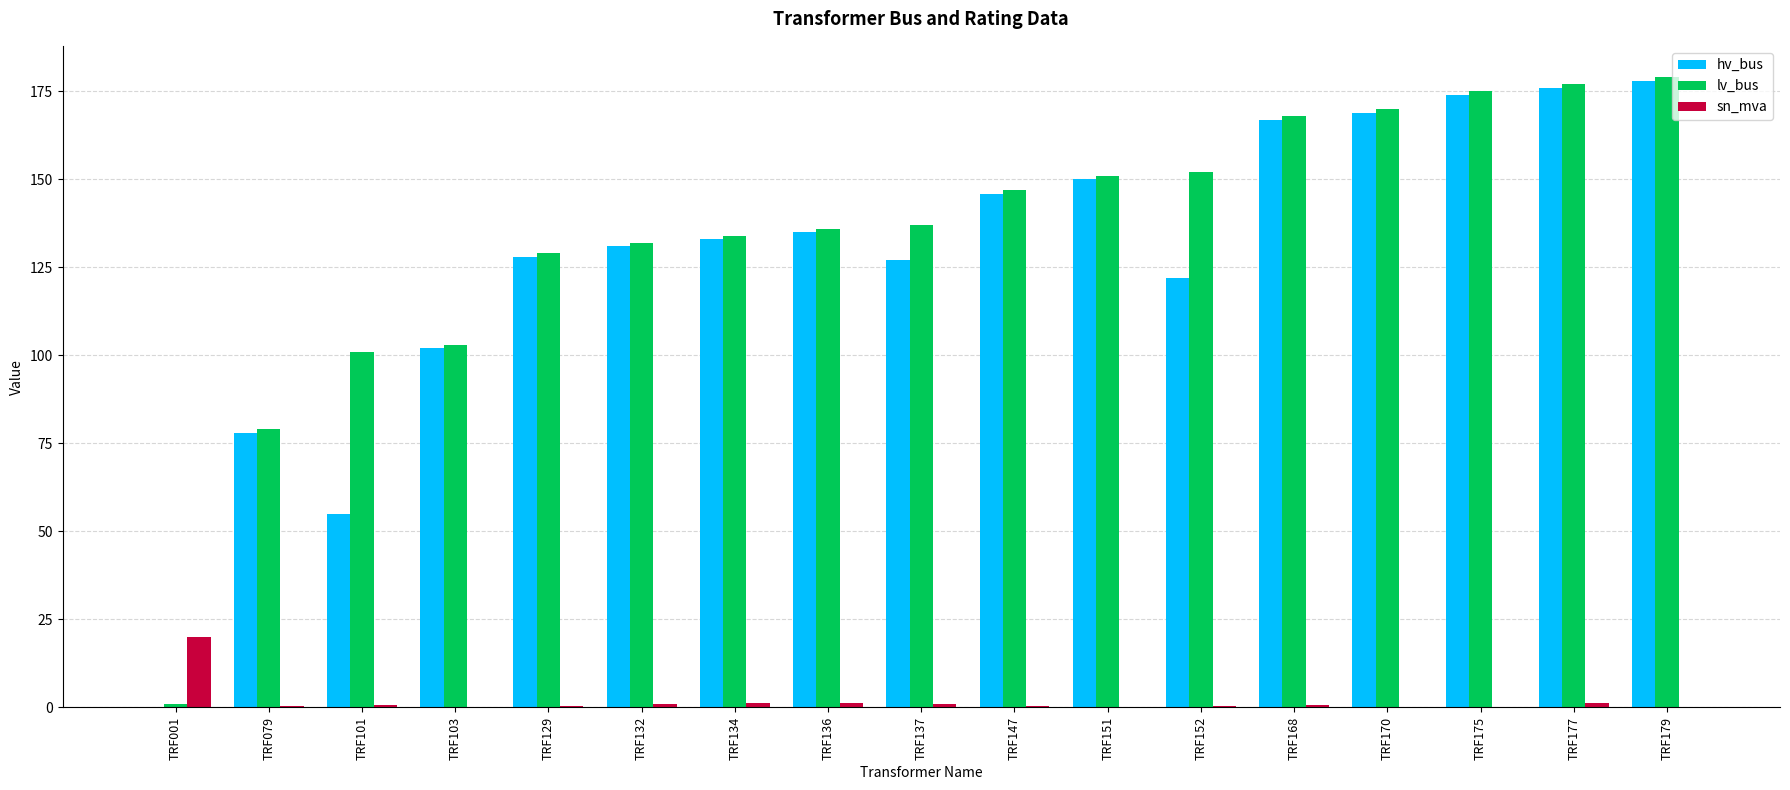

The value of hv_bus at TRF134 is 133.0. True or false?

True